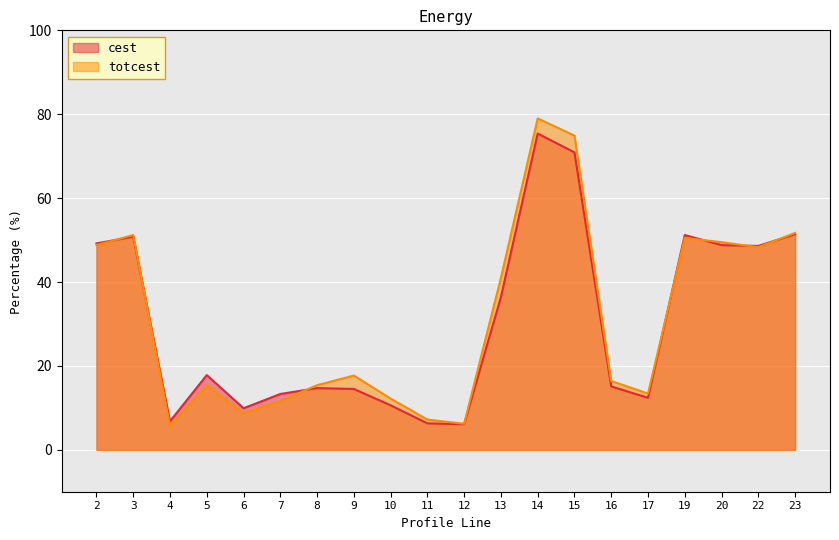

What is the sum of the totcest values at 2 and 15?

123.7